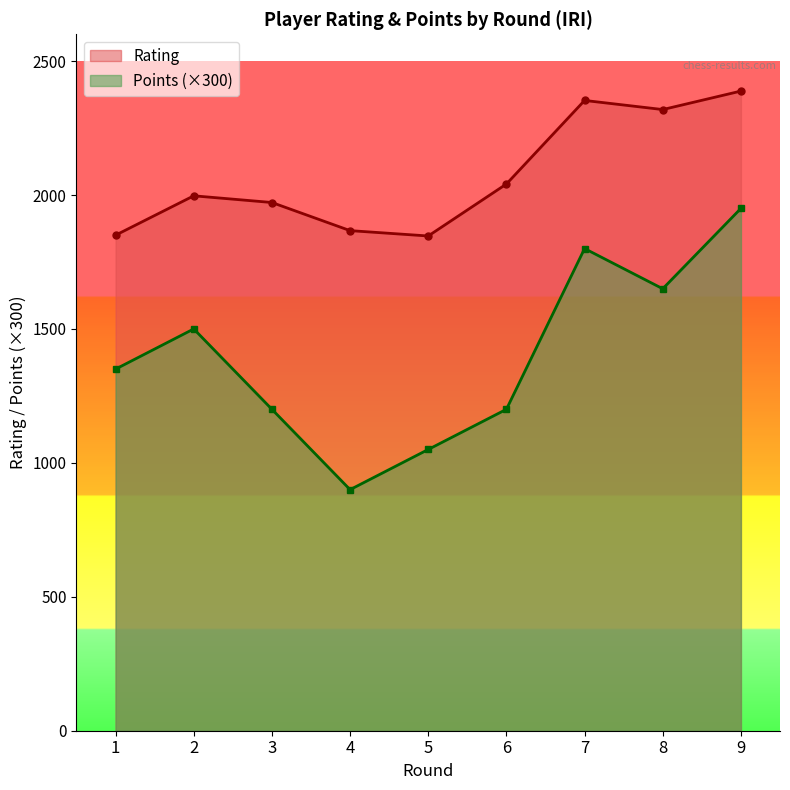

Reading left to right, transcribe all the data shown in this chart.

Rating: 1850	1997	1972	1867	1847	2041	2353	2319	2388
Points: 1350	1500	1200	900	1050	1200	1800	1650	1950